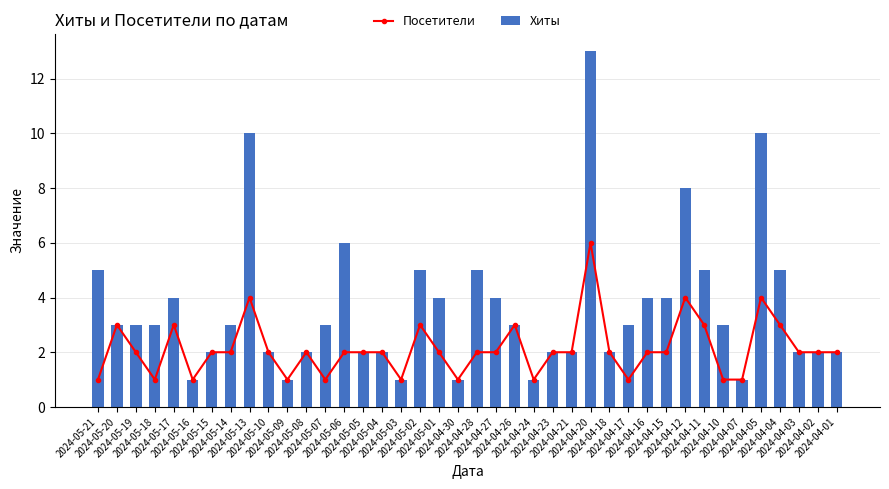

What is the value of the Посетители bar at the 12th from the left?

2